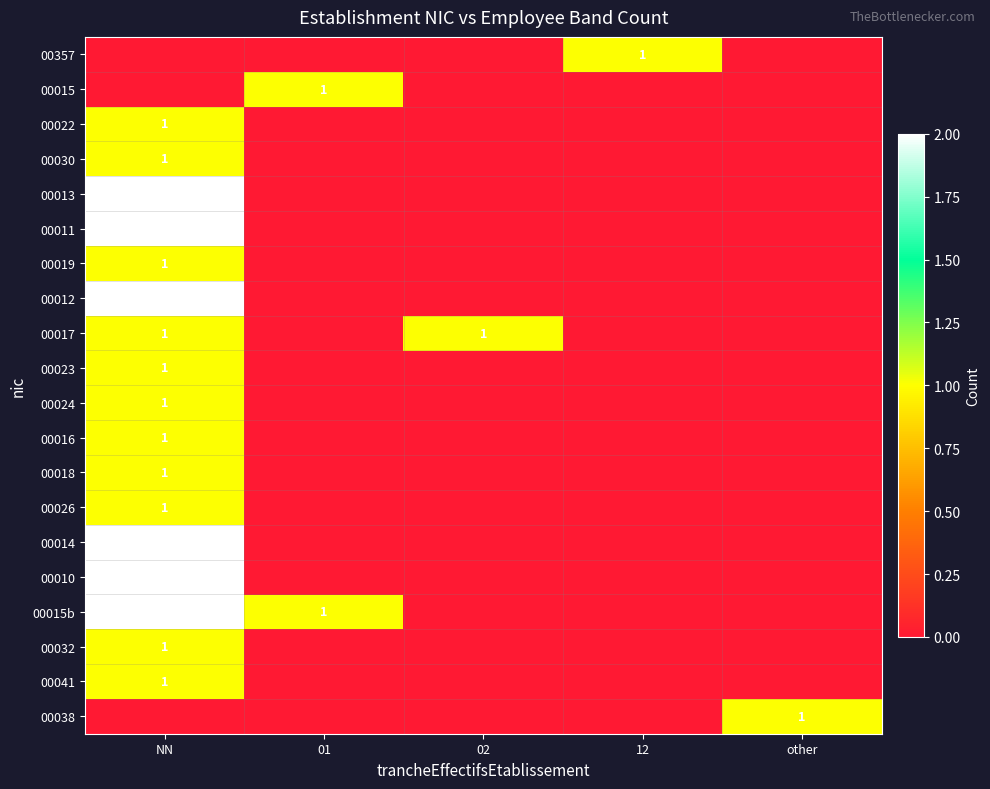

What is the spread (max minus min) of values at 01?

1